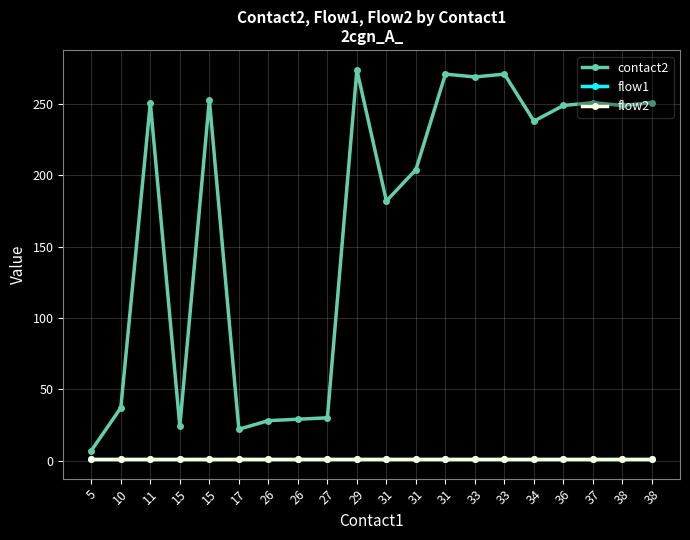

At how many categories does at least one series exceed 132?

13